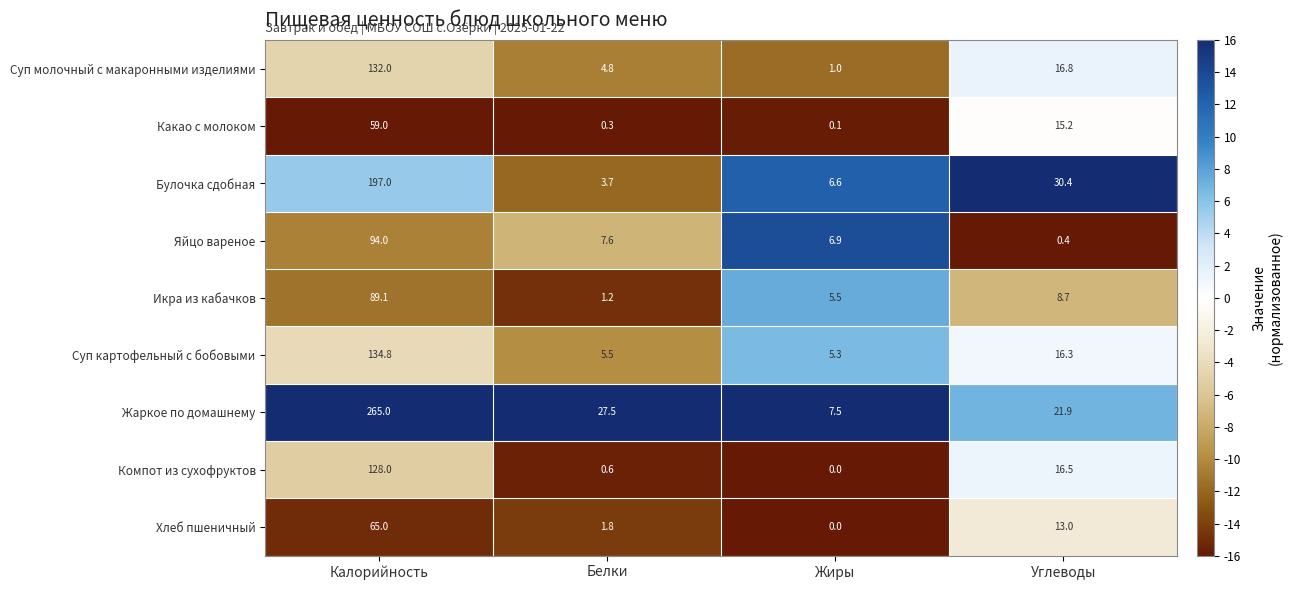

At Белки, list the series in order from smallest to largest.

Какао с молоком, Компот из сухофруктов, Икра из кабачков, Хлеб пшеничный, Булочка сдобная, Суп молочный с макаронными изделиями, Суп картофельный с бобовыми, Яйцо вареное, Жаркое по домашнему